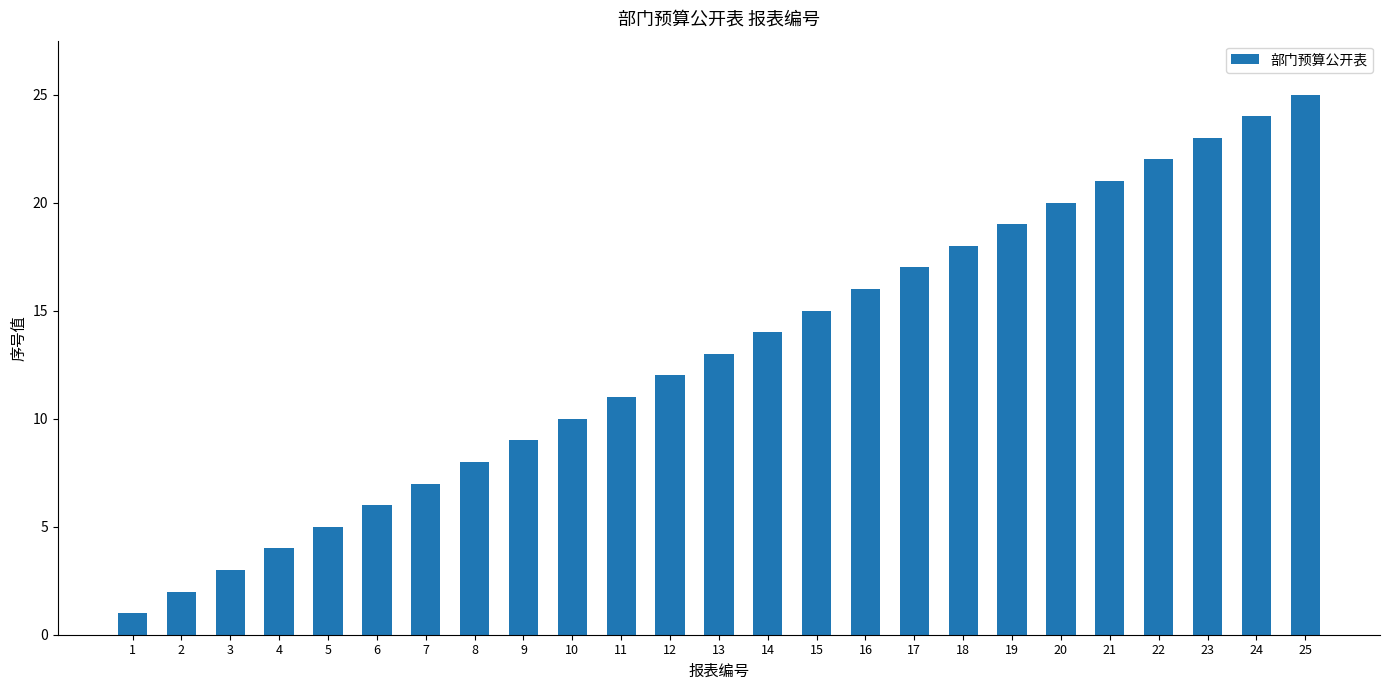

List the labels in order of value, smallest first.

1, 2, 3, 4, 5, 6, 7, 8, 9, 10, 11, 12, 13, 14, 15, 16, 17, 18, 19, 20, 21, 22, 23, 24, 25